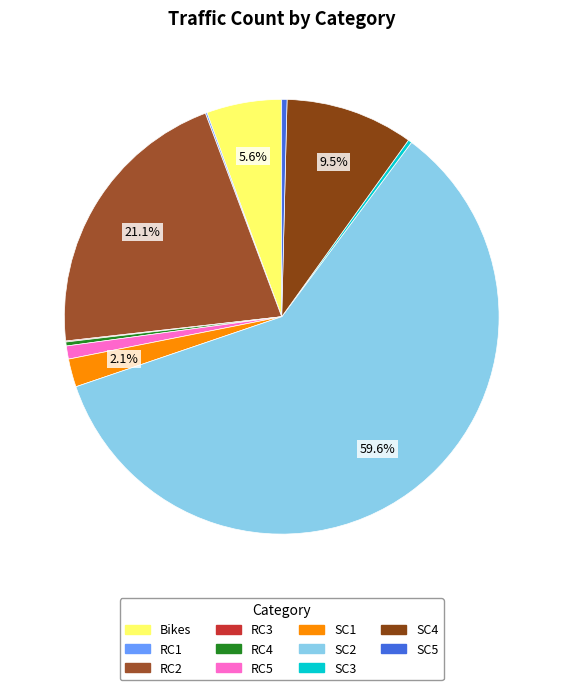

Which has a higher value, RC2 or Bikes?

RC2